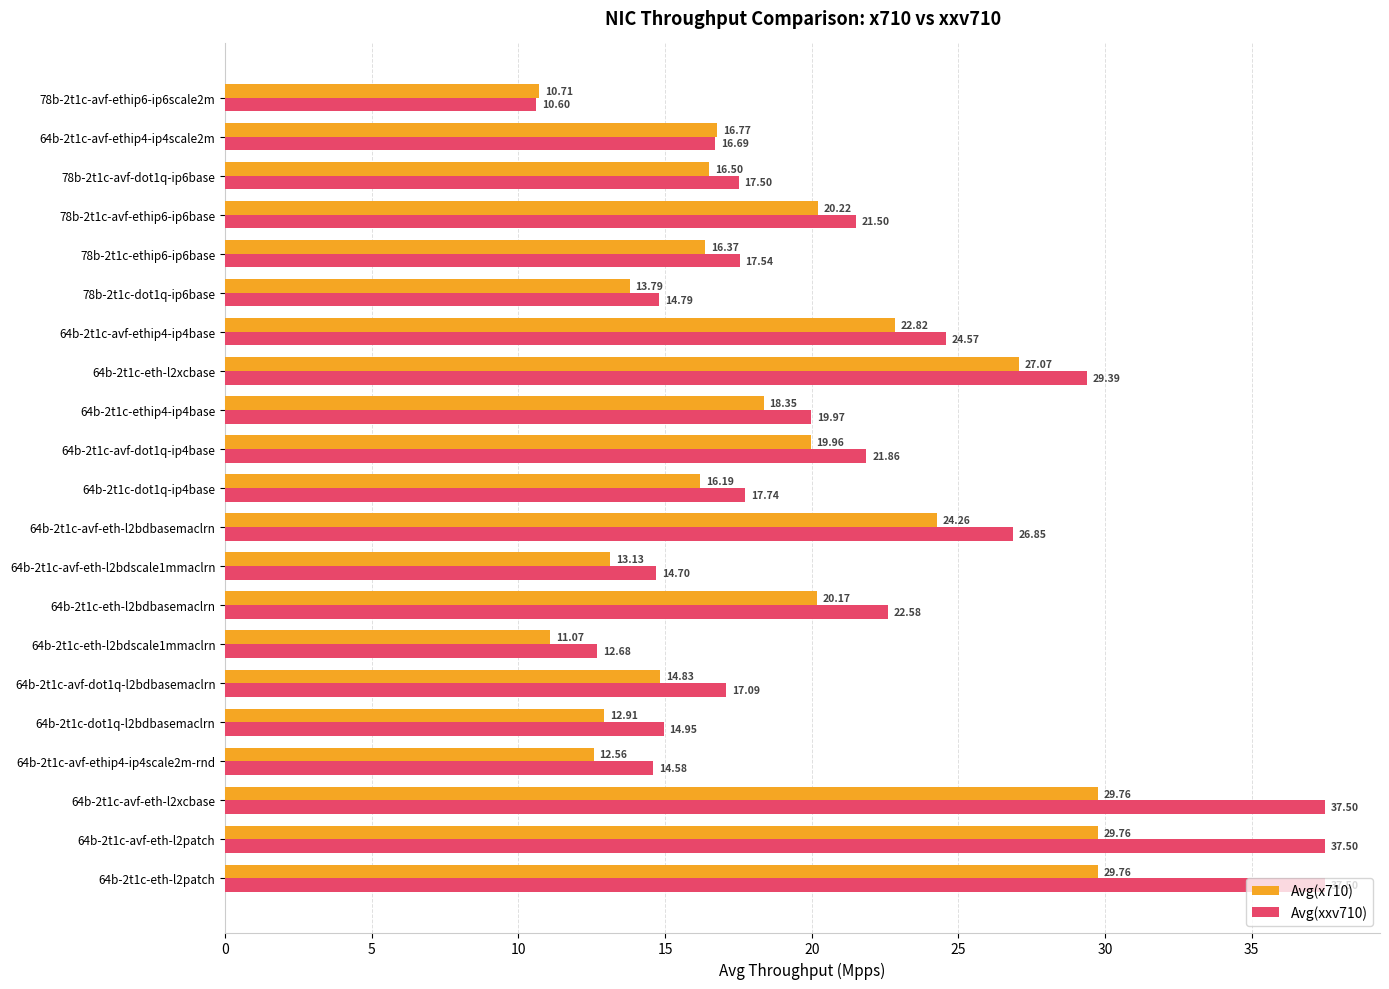

What is the total value across all series at 78b-2t1c-avf-ethip6-ip6base?

41.7